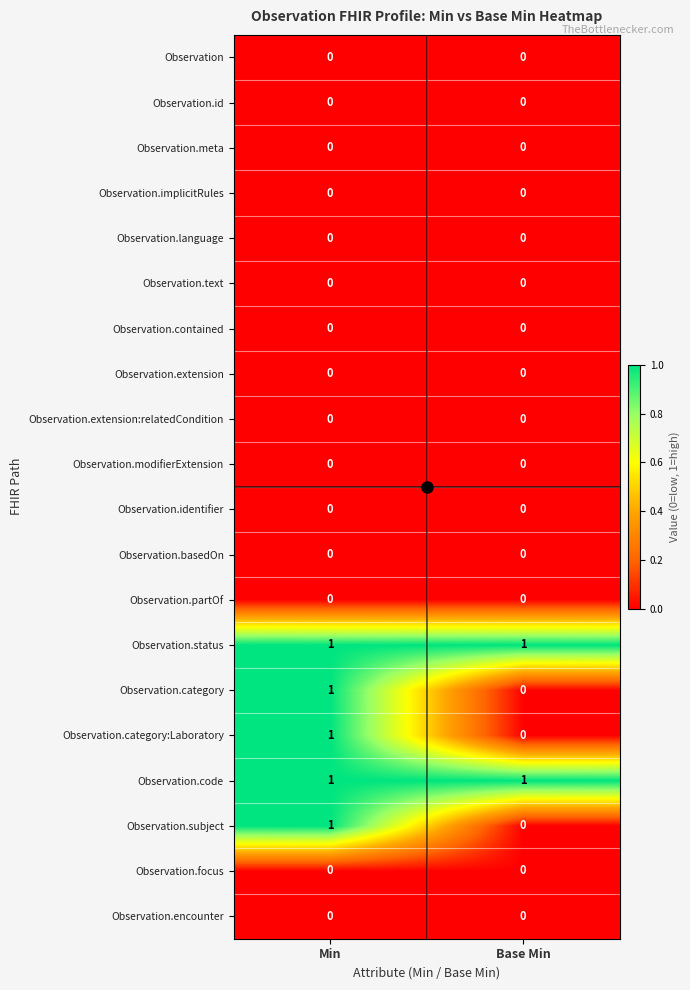

At which category is the sum across all series the highest?

Min